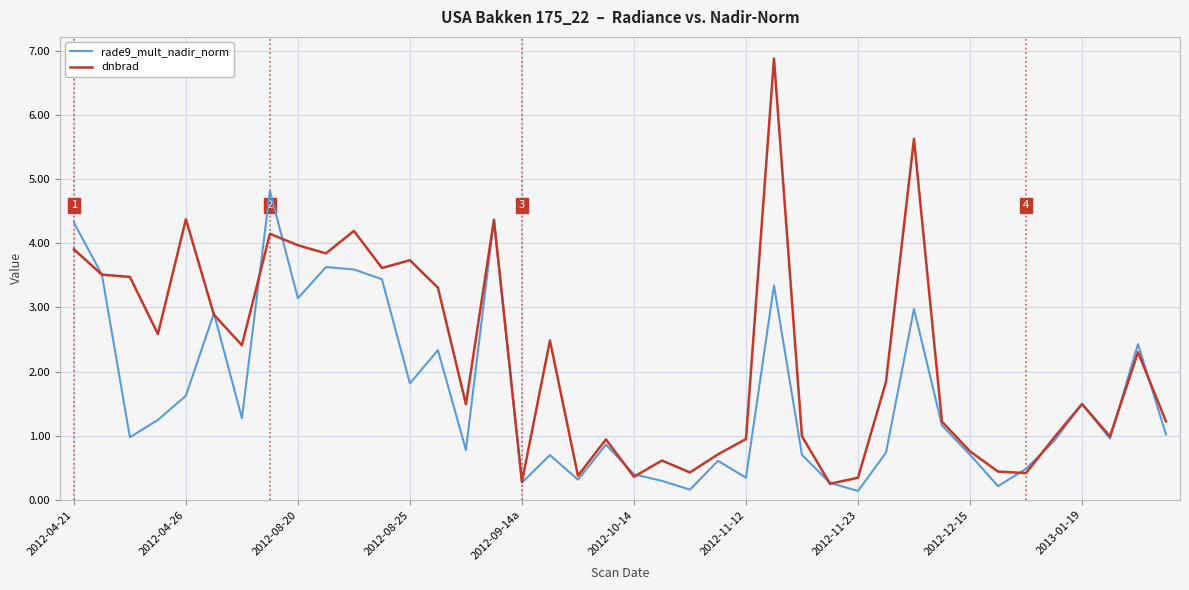

List the series in order of their overall mean, lowest first.

rade9_mult_nadir_norm, dnbrad